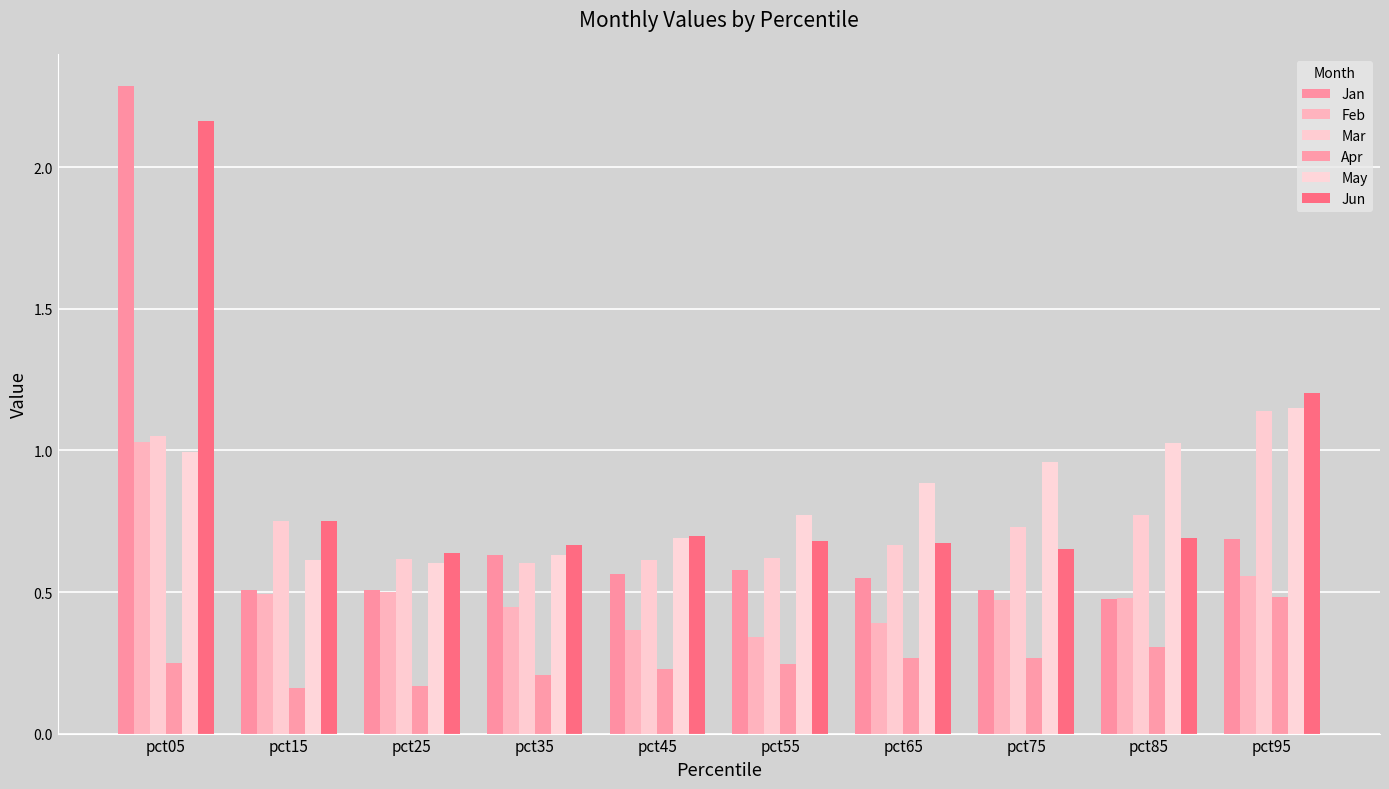

How many bars are there in each group?

6